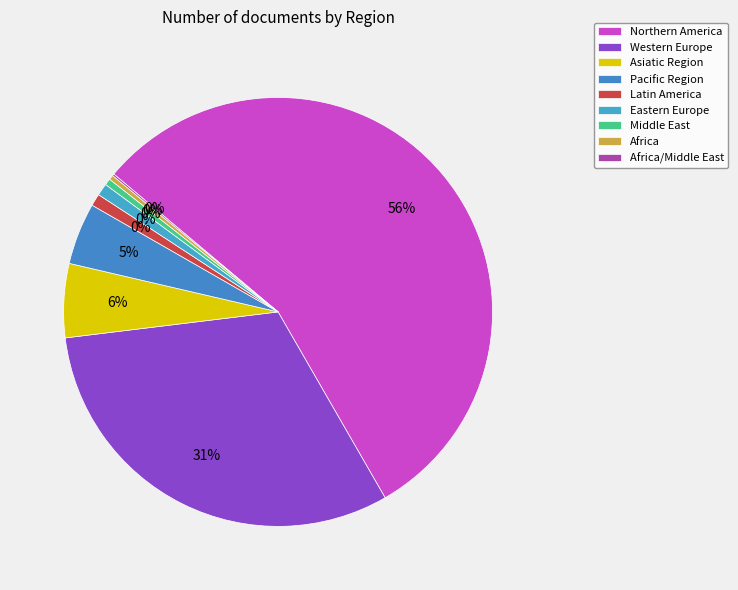

How much of the chart is everything except Africa/Middle East?

99.9%